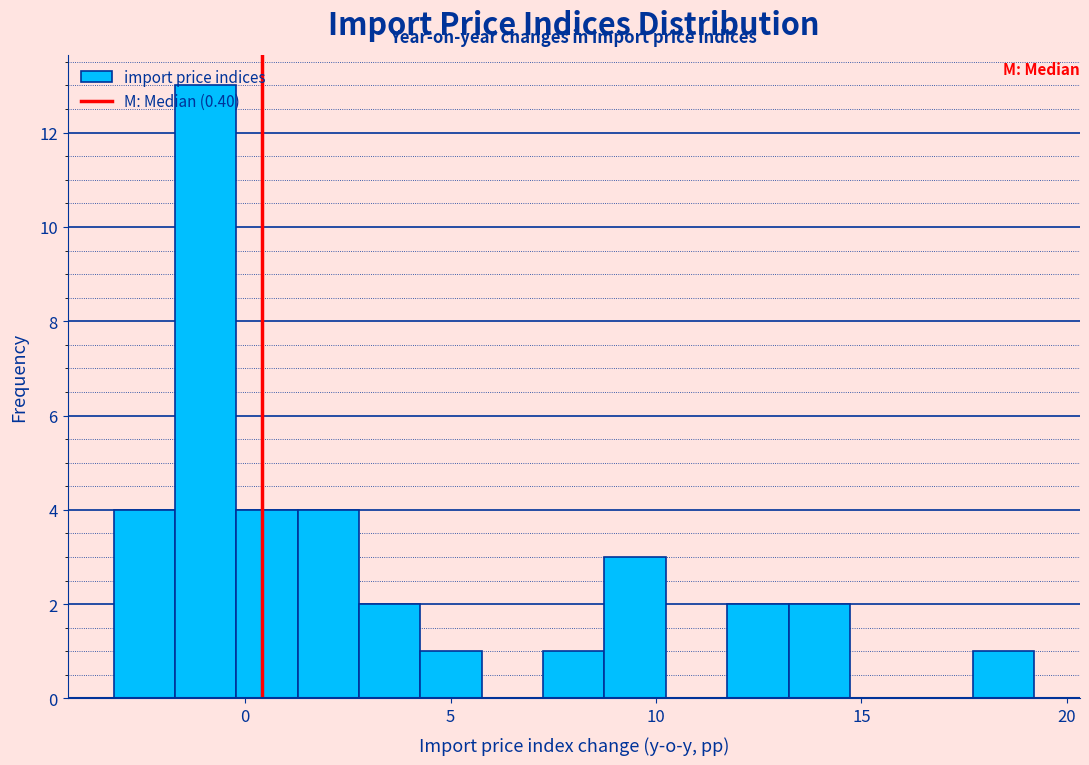

Around what value on the x-axis is the tallest bar? Give the approximate position of its centre, as read against the axis.

-1.0